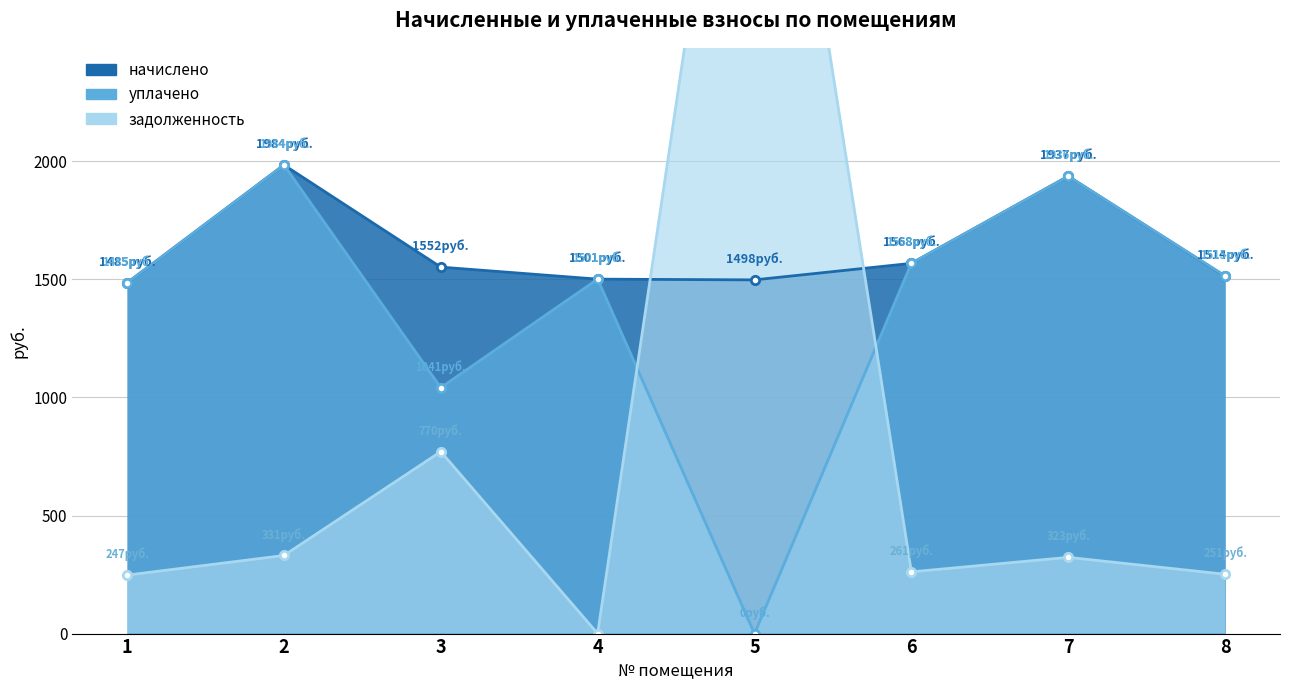

At which label does уплачено reach its peak?

2